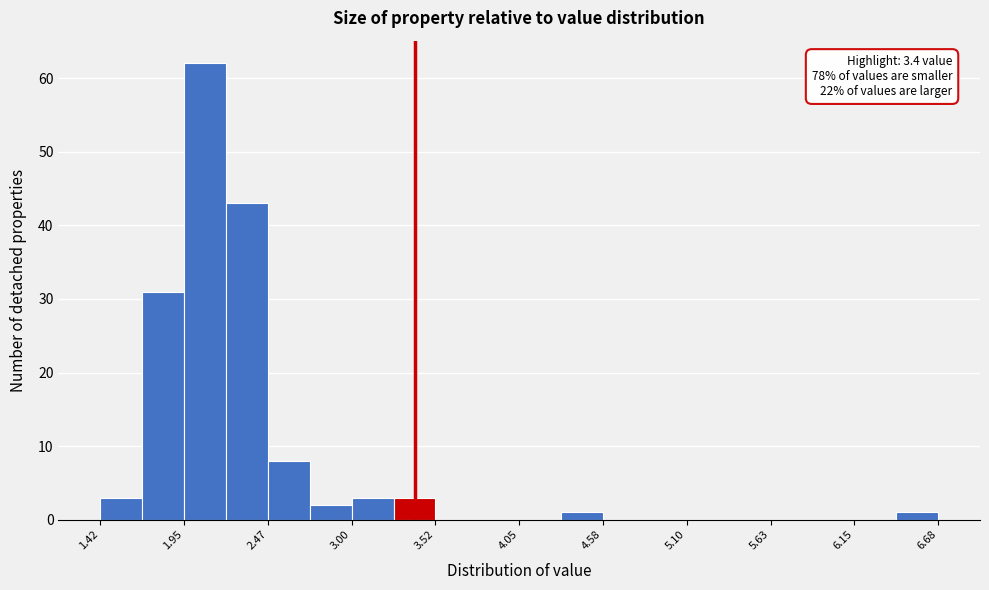

Around what value on the x-axis is the tallest bar? Give the approximate position of its centre, as read against the axis.

2.1